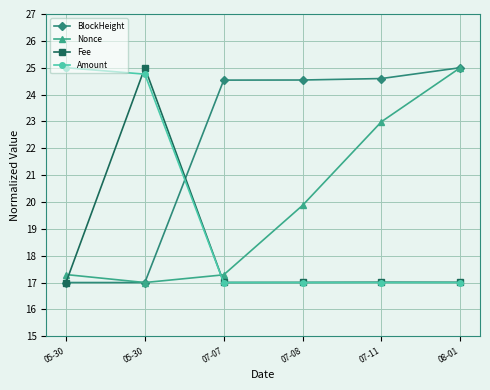

Read the Nonce value at 07-08.

19.9